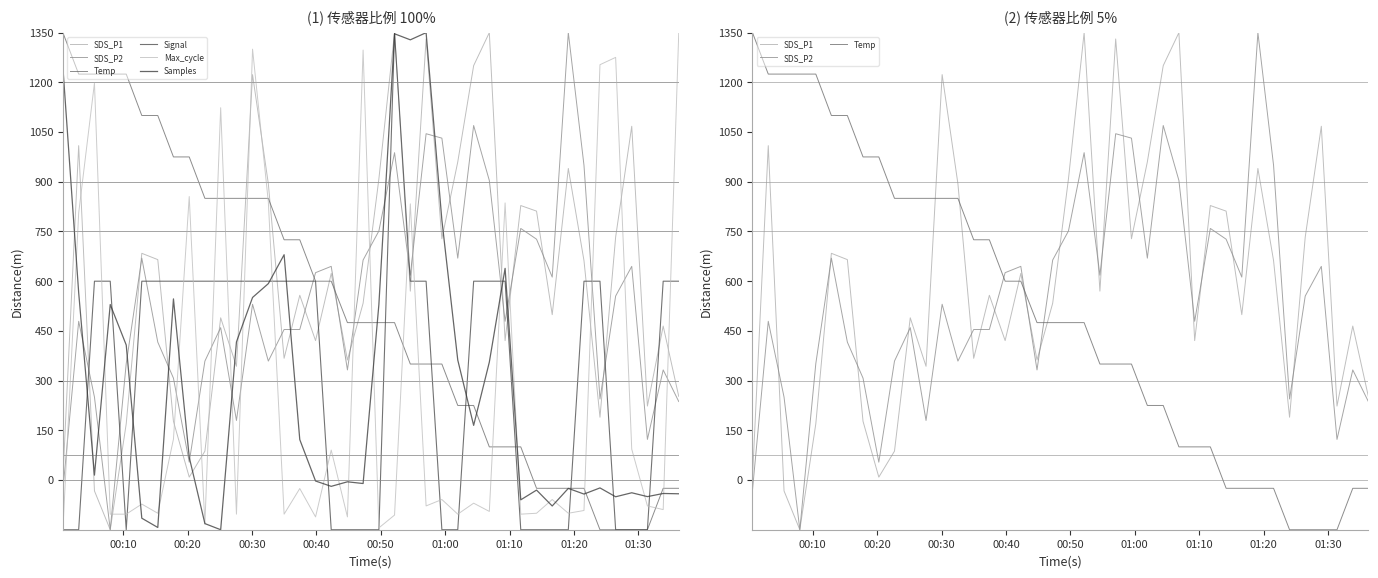

What is the minimum value for Signal?

-150.0